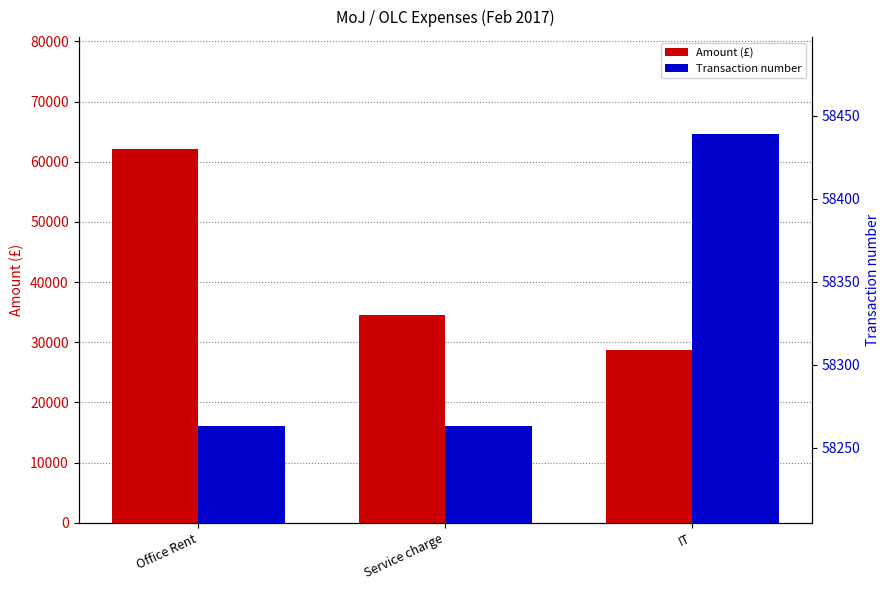

What is the difference between the maximum and minimum values in the Transaction number series?

176.0